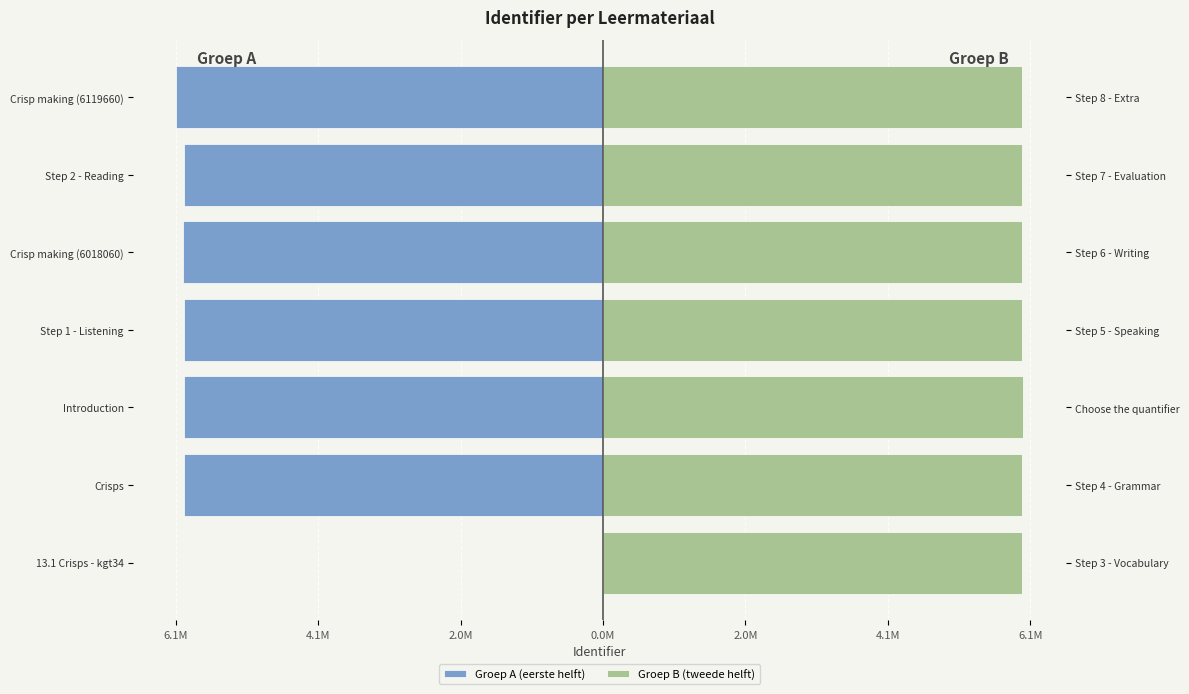

The Groep B (tweede helft) series shows 6.0 at Step 1 - Listening. True or false?

True